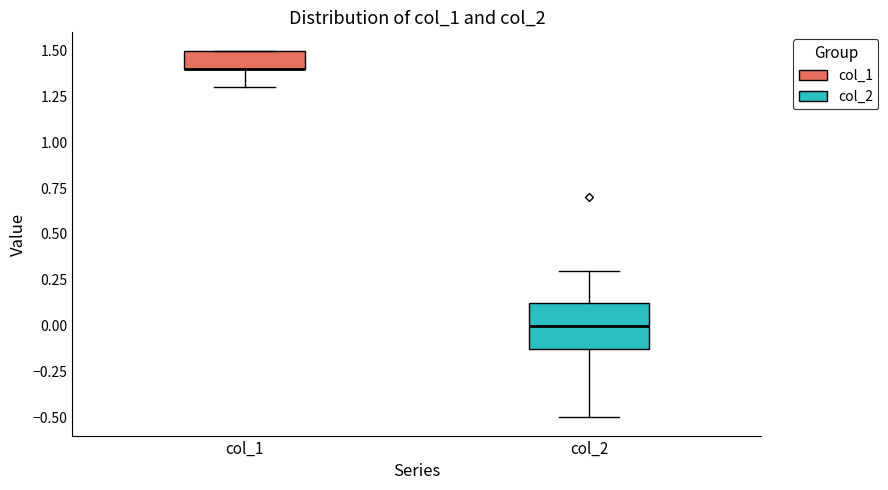

Reading left to right, read every box against the y-axis: the position of its median line, the range the box covers, and the ends of its whiskers. The values are not printed on the chart, so give them approximately, as read against the axis.

col_1: median 1.40 (drawn on the box's lower edge), box 1.40 to 1.50, whiskers 1.30 to 1.50
col_2: median 0.00, box -0.10 to 0.15, whiskers -0.50 to 0.30